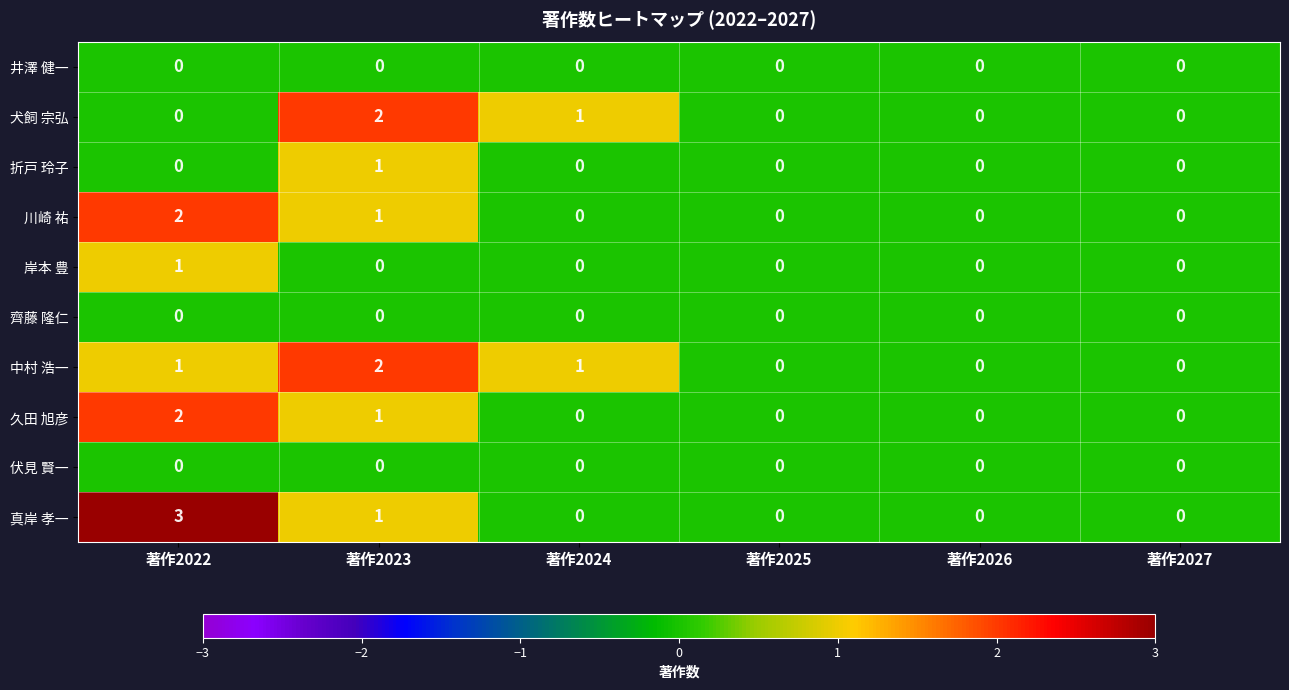

Is it true that 久田 旭彦 equals 2 at 著作2022?

True